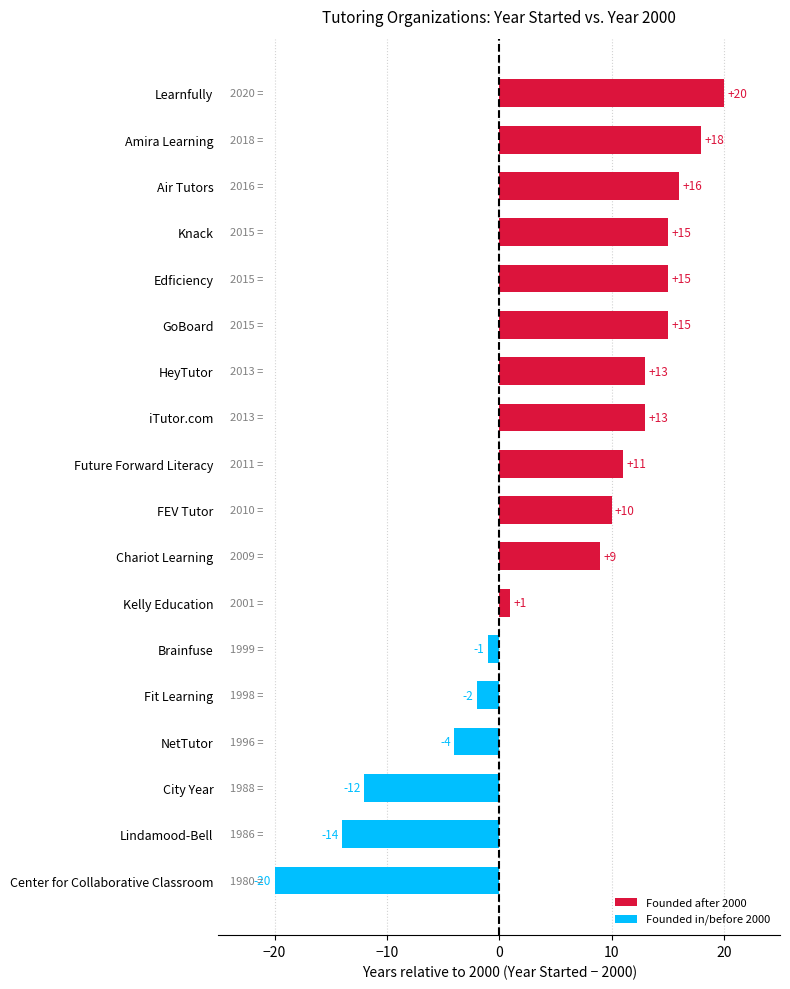

What is the greatest value displayed?

20